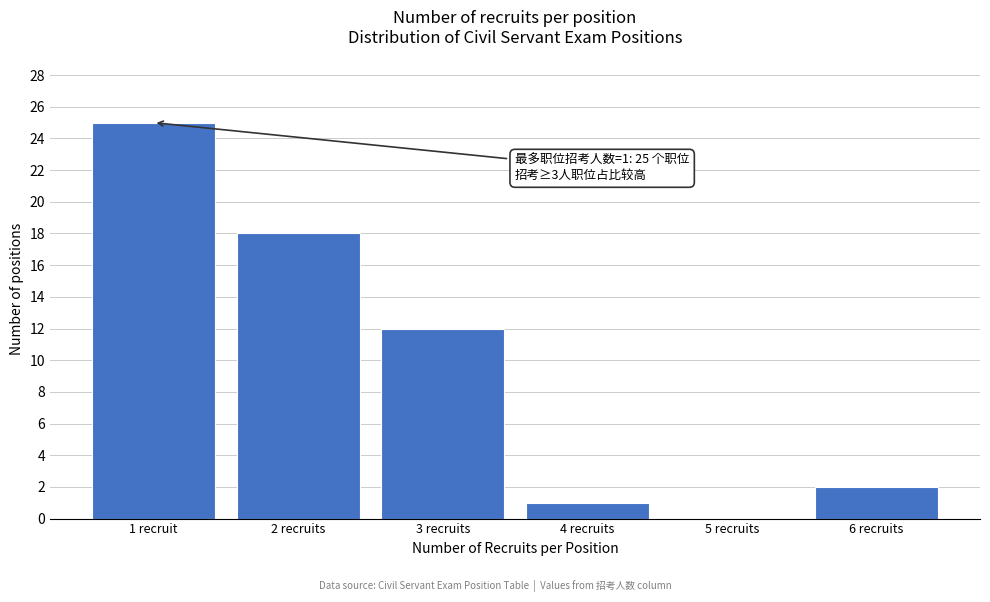

Reading left to right, what are all the values shown in this chart?

1 recruit=25	2 recruits=18	3 recruits=12	4 recruits=1	5 recruits=0	6 recruits=2